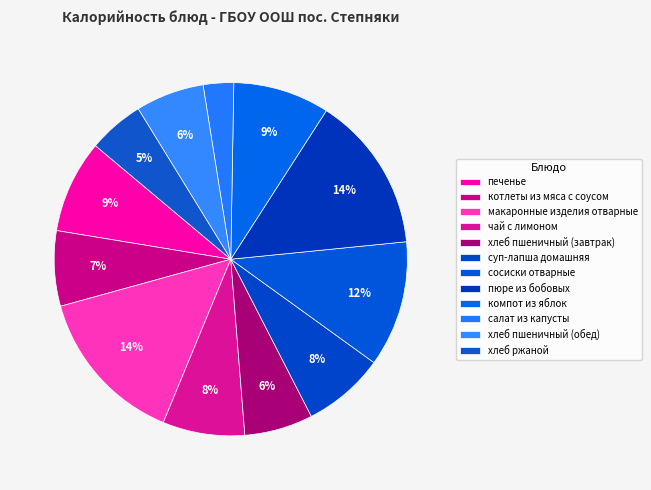

How many slices are in this pie chart?

12